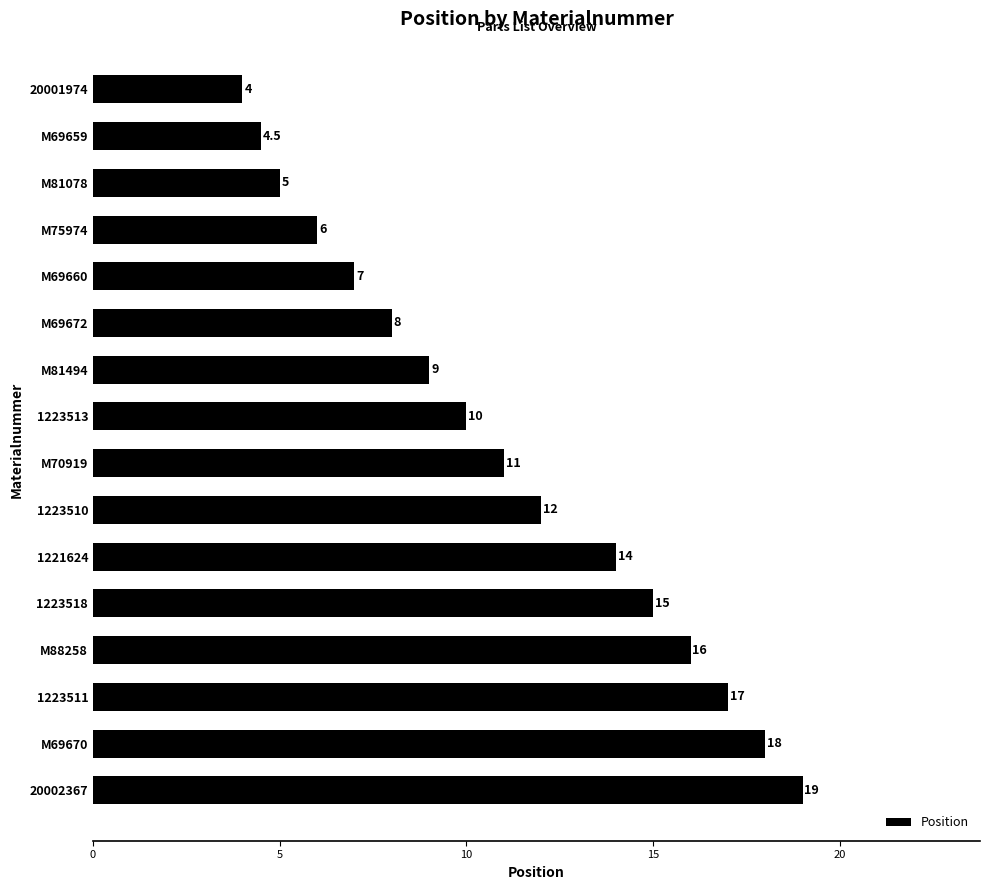

The value at M69672 is 8.0. True or false?

True